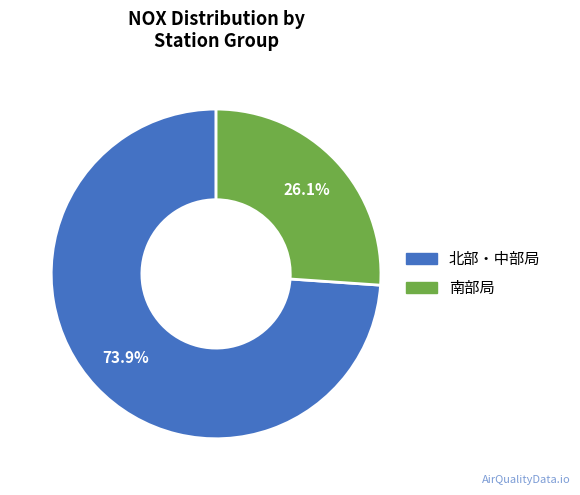

How many segments does this pie chart have?

2